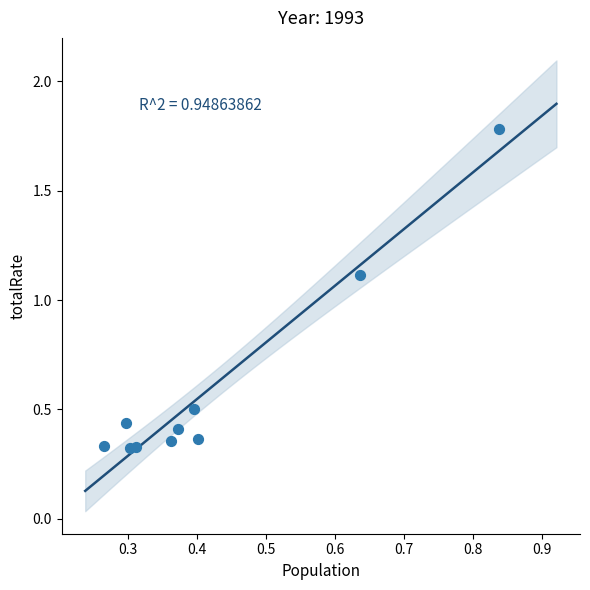

What Y value in the scatter plot is closest to 1?

1.1